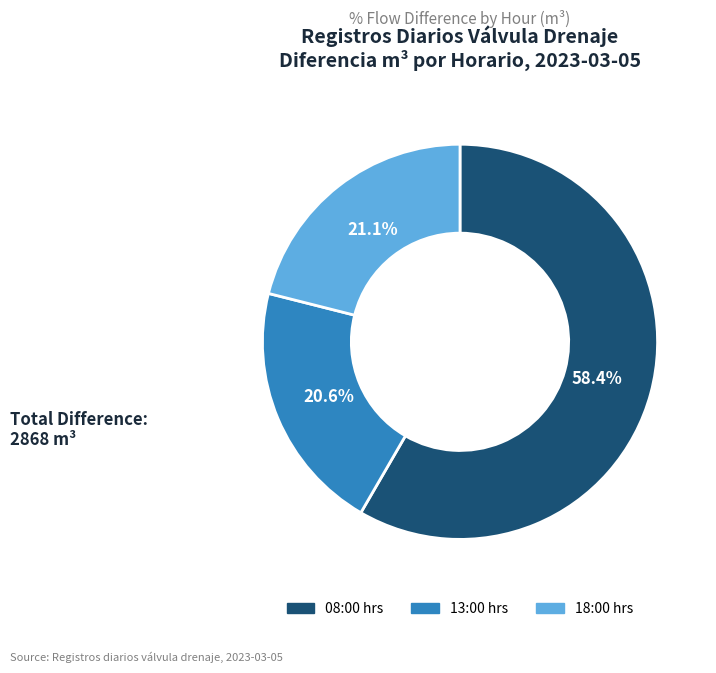

Is there a majority slice in this chart?

Yes